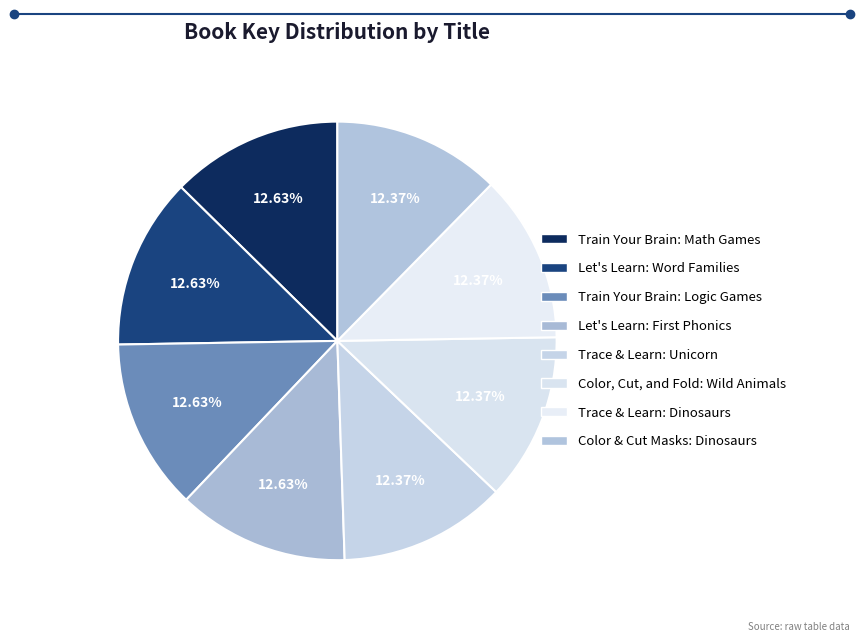

To the nearest percent, what is the average slice percentage?

12%